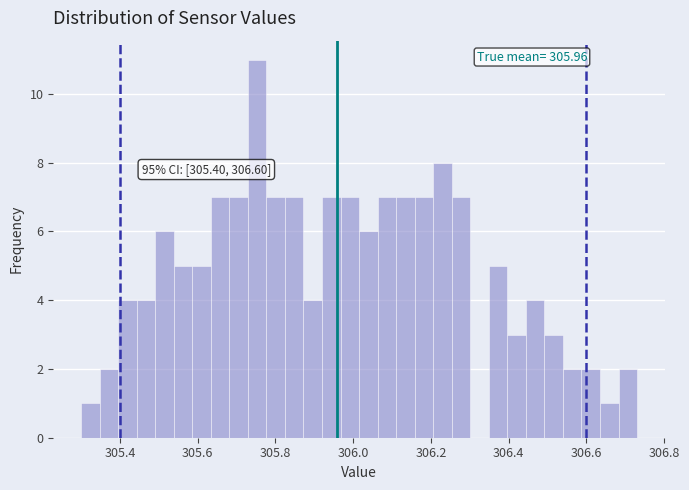

Around what value on the x-axis is the tallest bar? Give the approximate position of its centre, as read against the axis.

305.76